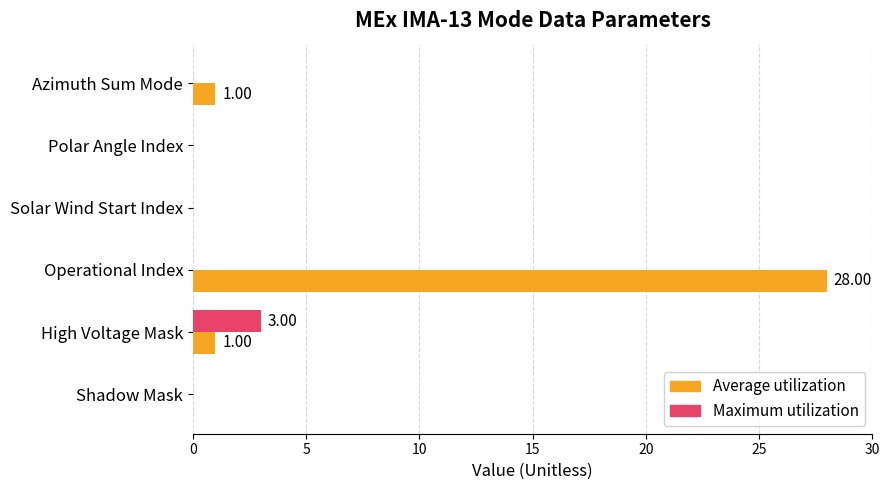

What is the sum of all Maximum utilization values?

3